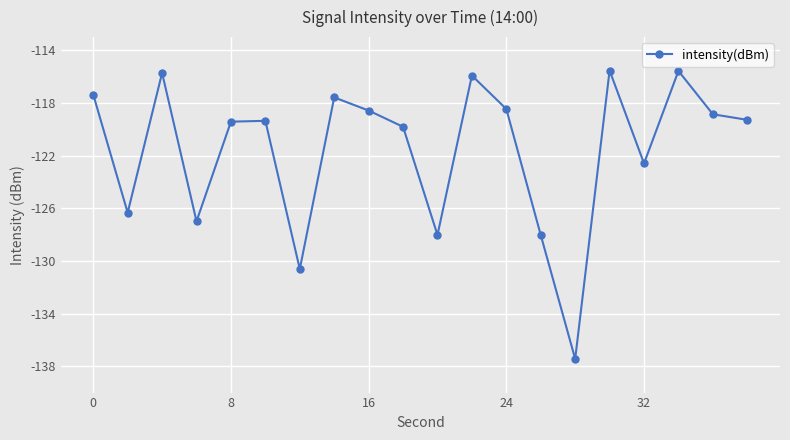

Count the number of data series in this chart.

1